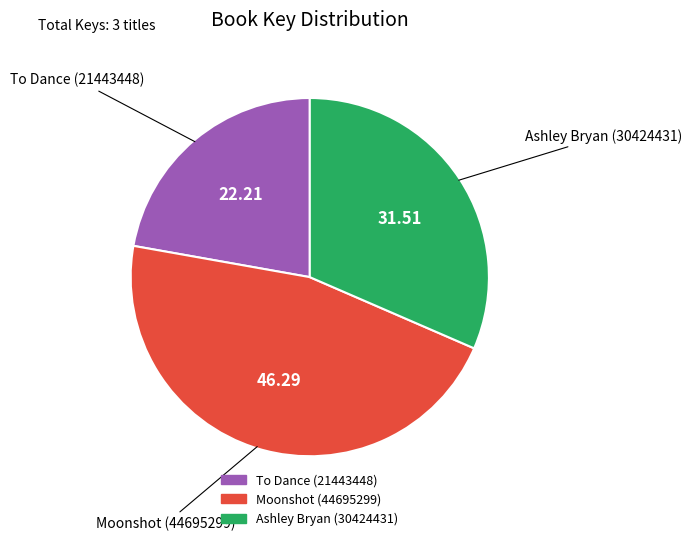

Is the sum of Moonshot (44695299) and Ashley Bryan (30424431) greater than half?

Yes